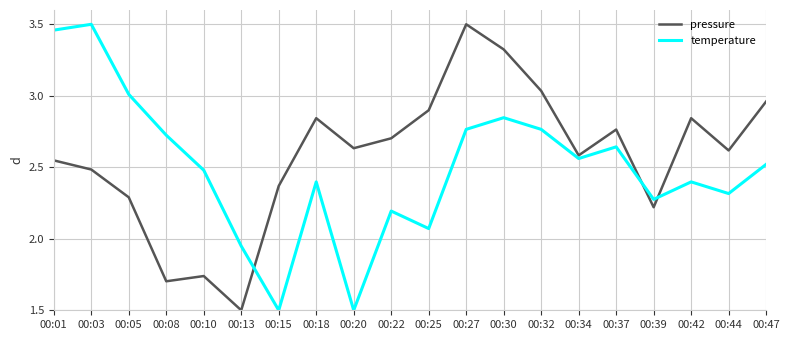

Rank the series at 00:05 from highest to lowest value.

temperature, pressure